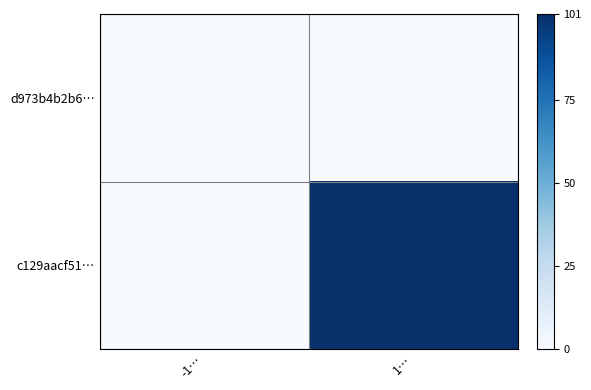

At 1…, list the series in order from smallest to largest.

d973b4b2b6…, c129aacf51…